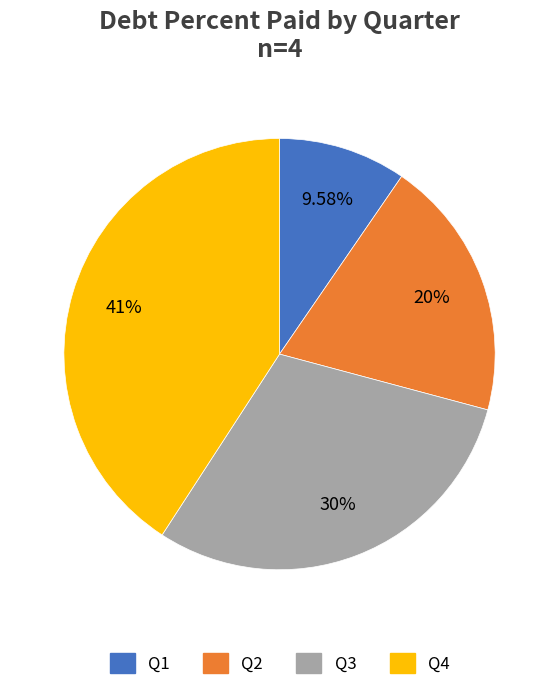

What is the smallest slice in the pie chart?

Q1